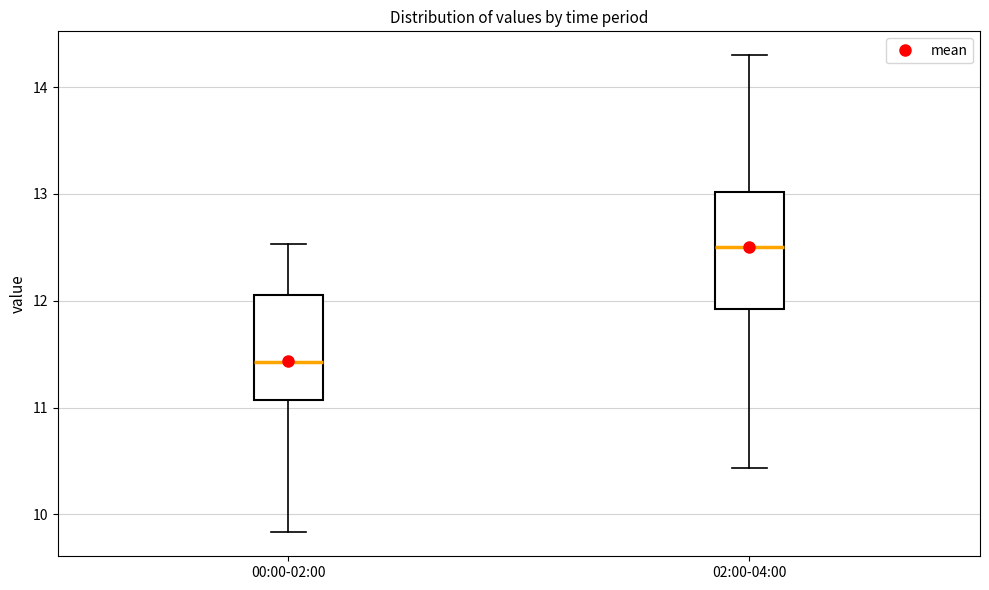

Where is the upper edge of the box for 02:00-04:00 on the y-axis? The values are not printed on the chart, so give them approximately, as read against the axis.

13.0